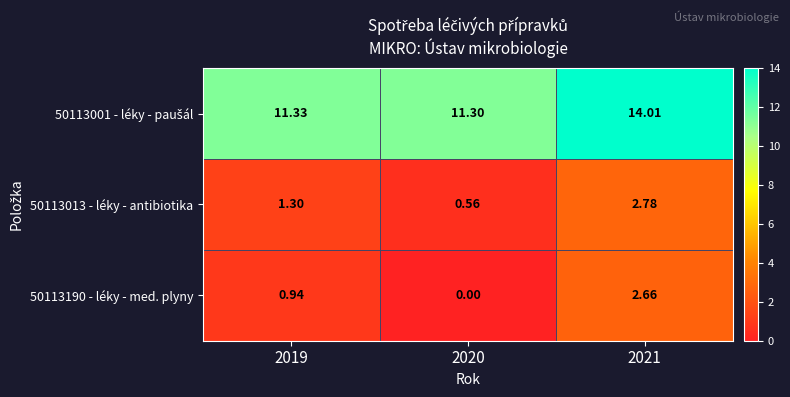

Is the value of 50113013 - léky - antibiotika at 2021 greater than the value of 50113190 - léky - med. plyny at 2020?

Yes